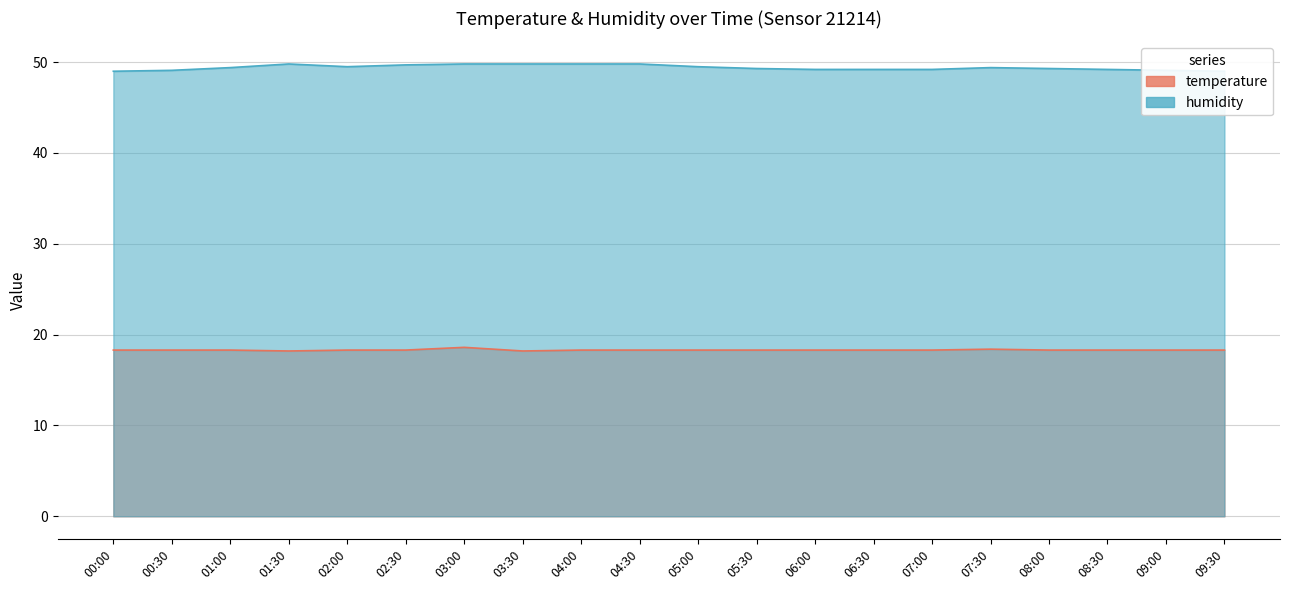

Rank the series at 03:00 from lowest to highest value.

temperature, humidity